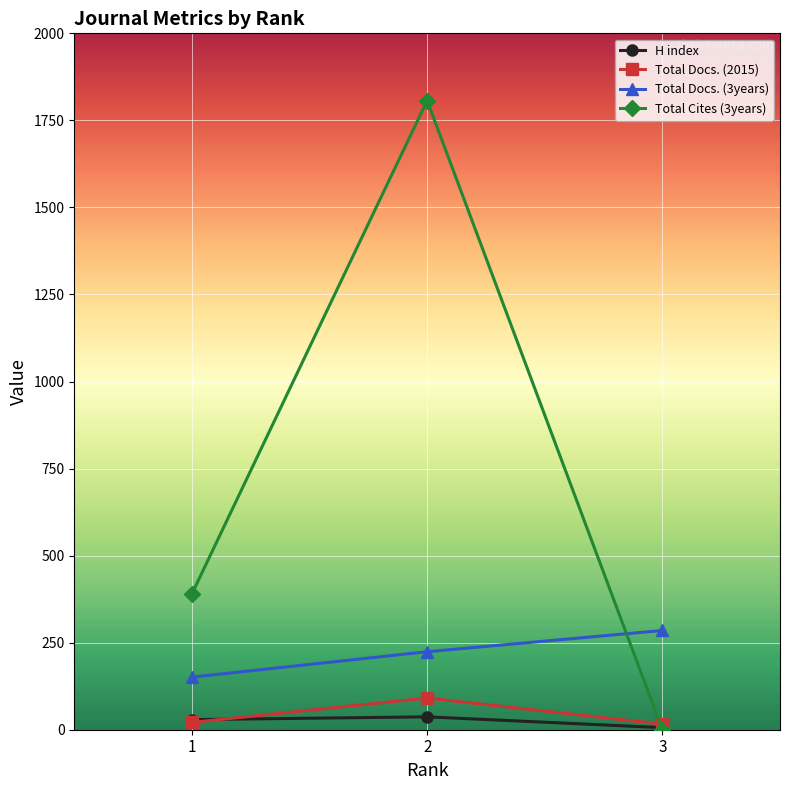

Is the value of Total Cites (3years) at 1 greater than the value of Total Docs. (2015) at 3?

Yes